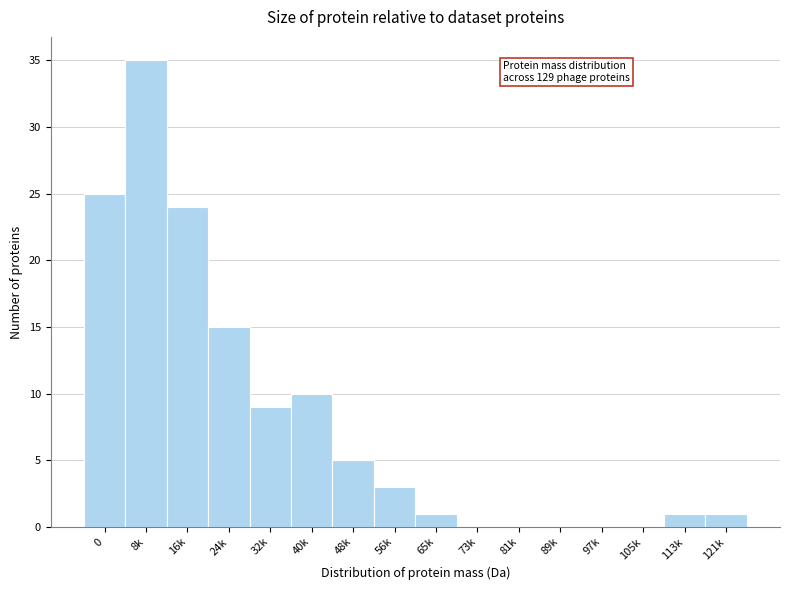

Reading left to right, extract all data points from this chart.

0=25	8k=35	16k=24	24k=15	32k=9	40k=10	48k=5	56k=3	65k=1	73k=0	81k=0	89k=0	97k=0	105k=0	113k=1	121k=1